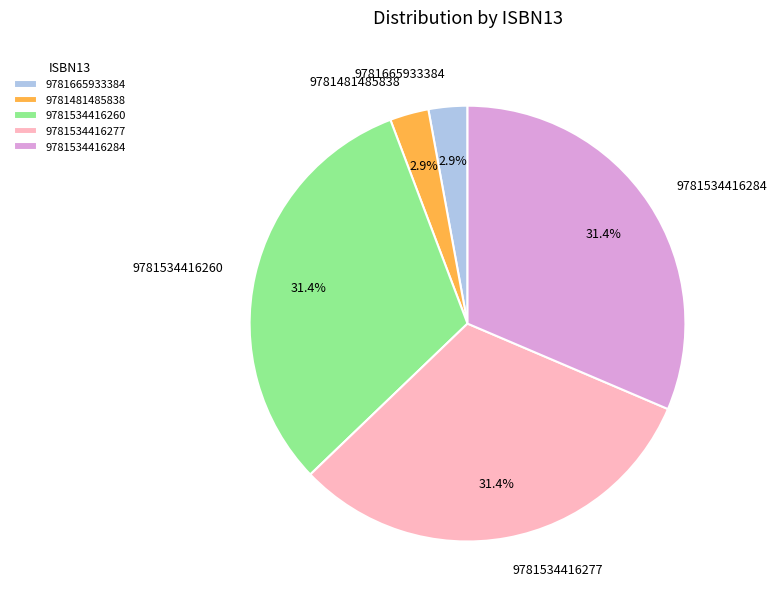

To the nearest percent, what is the average slice percentage?

20%